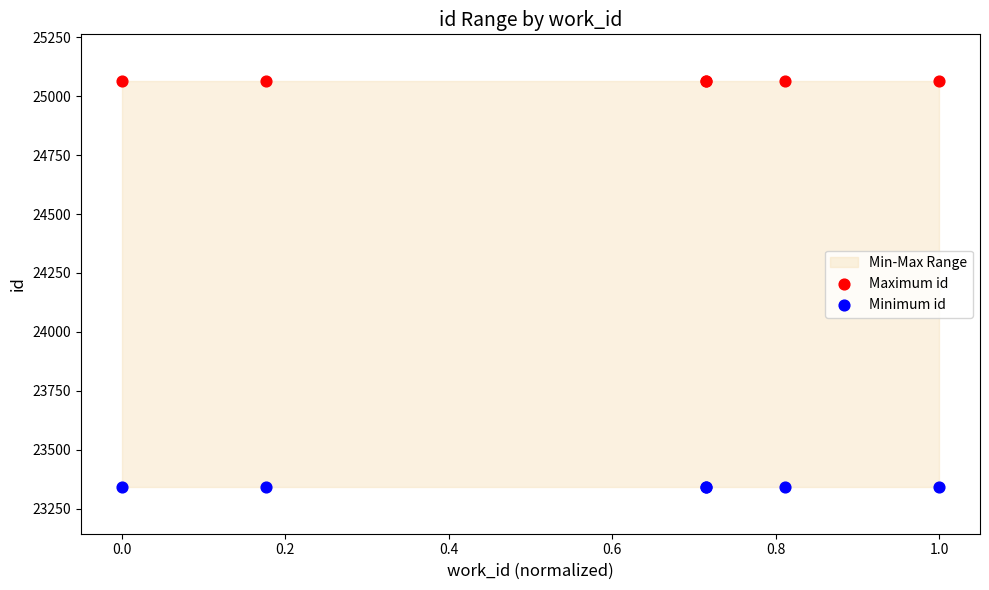

Which series contains the lowest Y value?

Minimum id